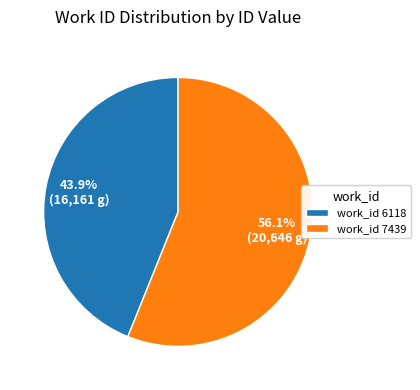

Which slice is the largest?

work_id 7439